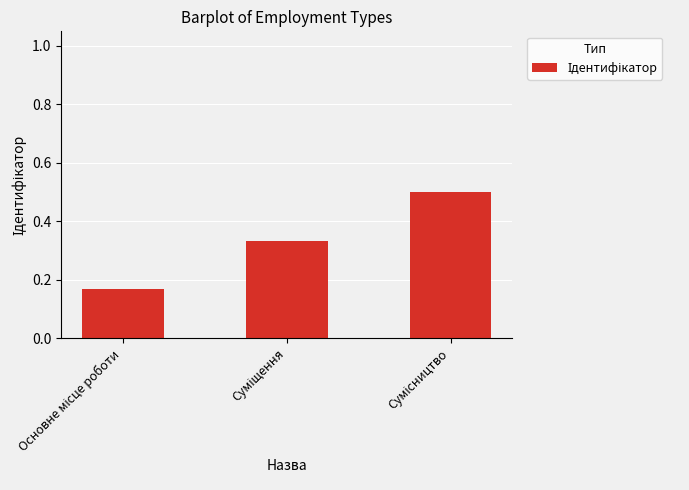

What is the greatest value displayed?

0.5